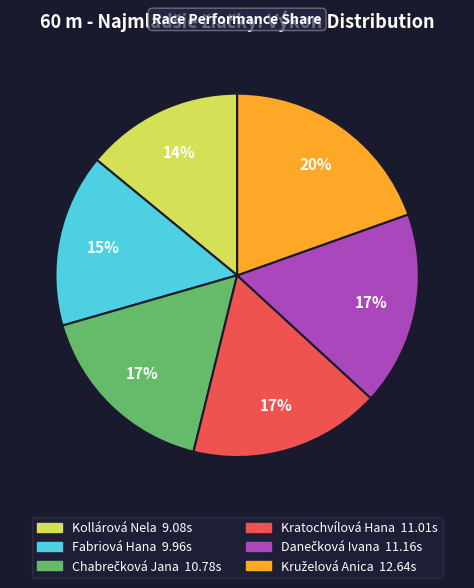

How many segments does this pie chart have?

6